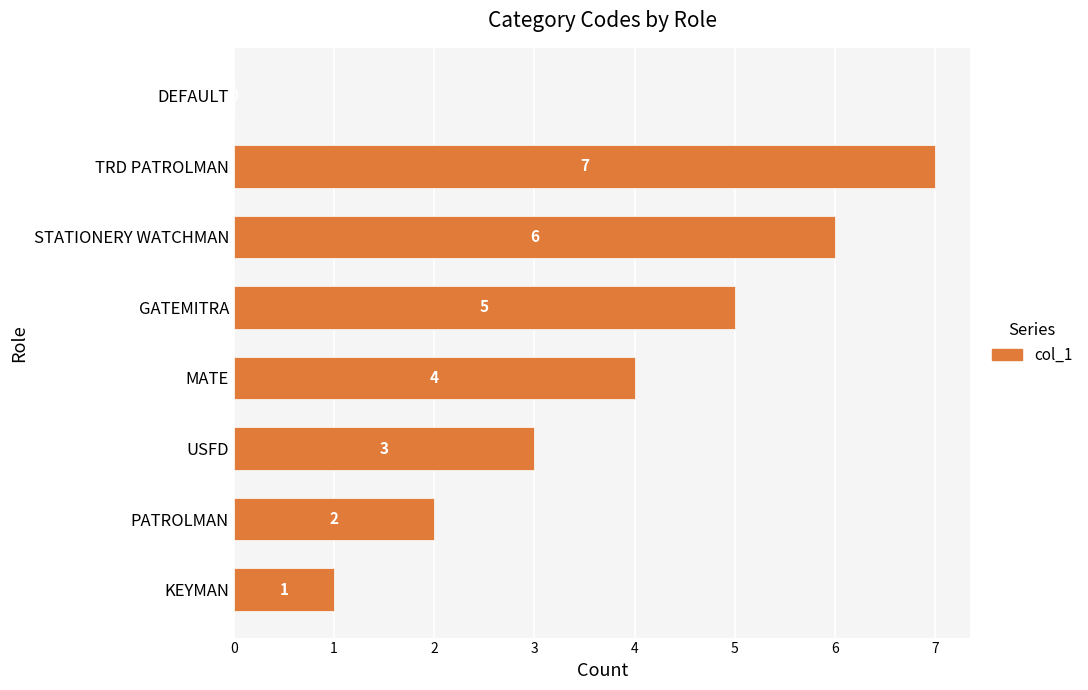

Where is the data nearest to the value 3?

USFD